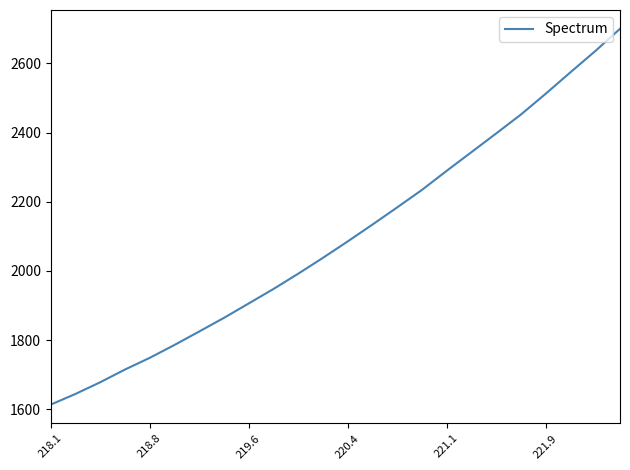

What is the smallest value displayed?

1613.6